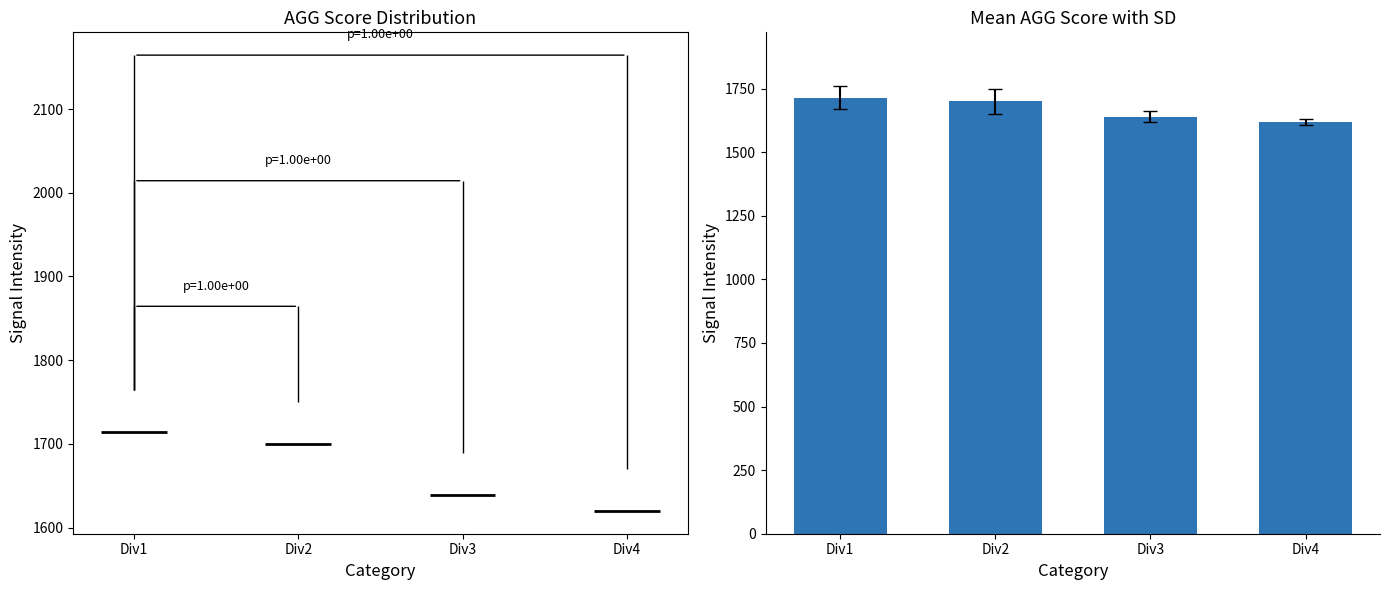

The value at Div1 is 1714.4. True or false?

True